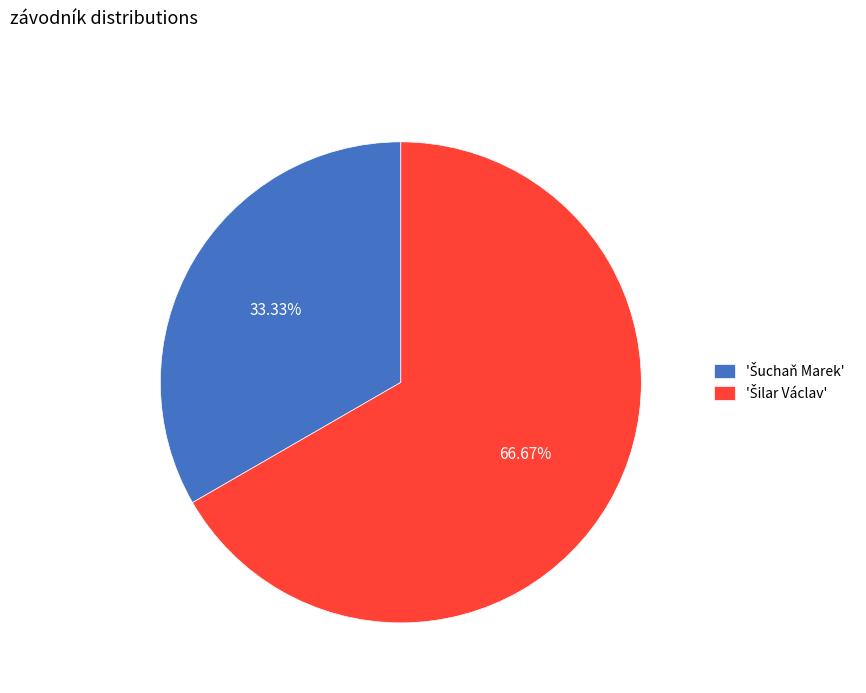

Count the number of slices in the pie.

2